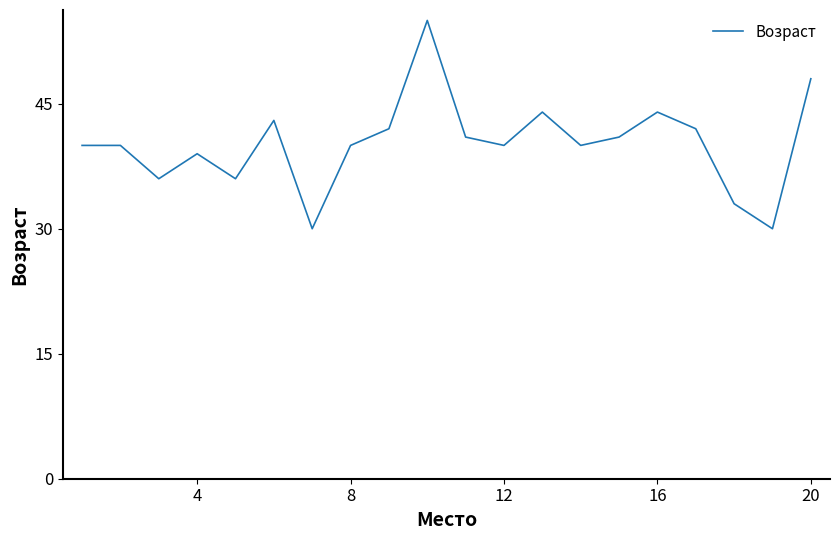

What is the minimum value shown in the chart?

30